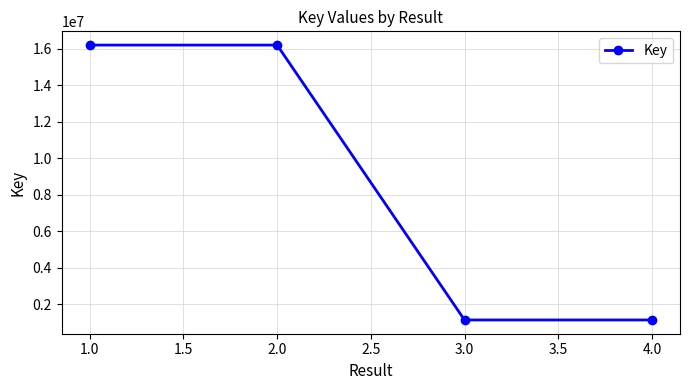

What is the value of the 3rd point from the left?

1145770